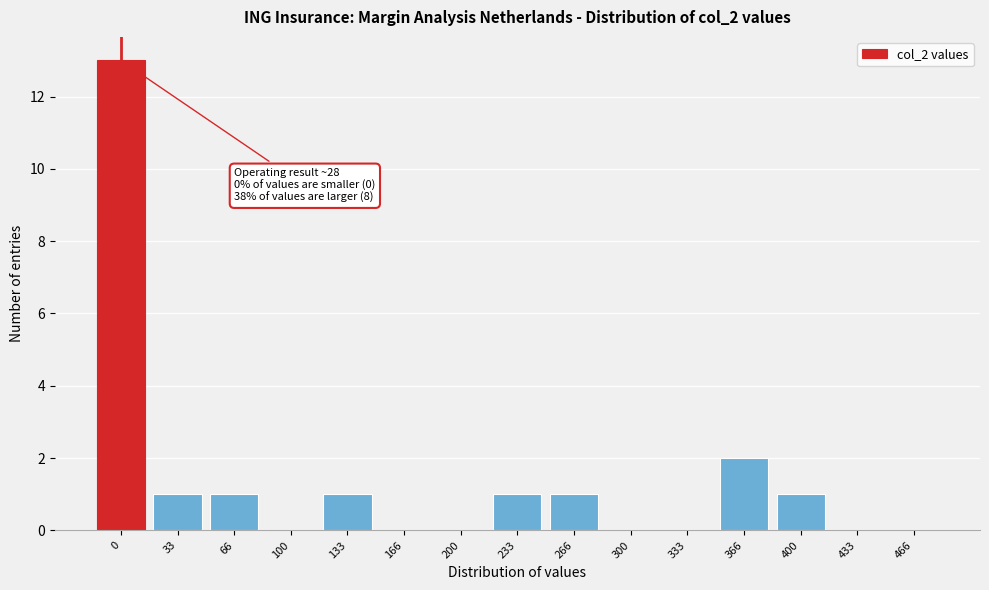

Reading right to left, extract all data points from this chart.

466=0	433=0	400=1	366=2	333=0	300=0	266=1	233=1	200=0	166=0	133=1	100=0	66=1	33=1	0=13